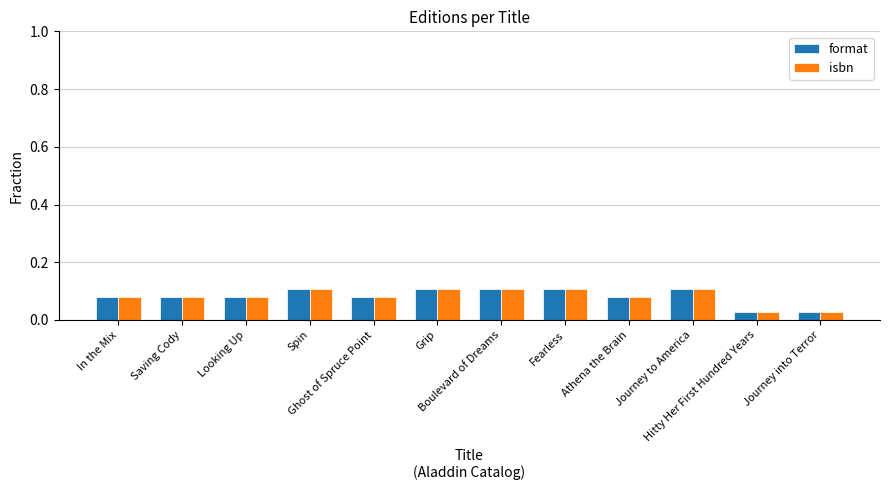

At how many categories does at least one series exceed 0?

12